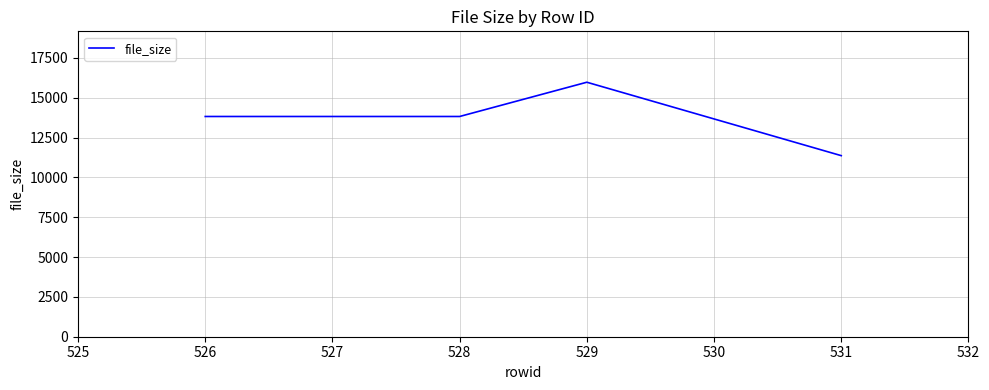

Reading left to right, what are all the values shown in this chart?

526=13824	528=13824	529=15974	531=11366